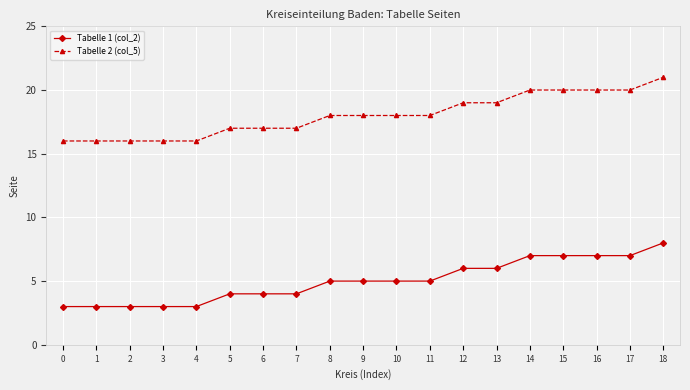

What is the maximum value for Tabelle 1 (col_2)?

8